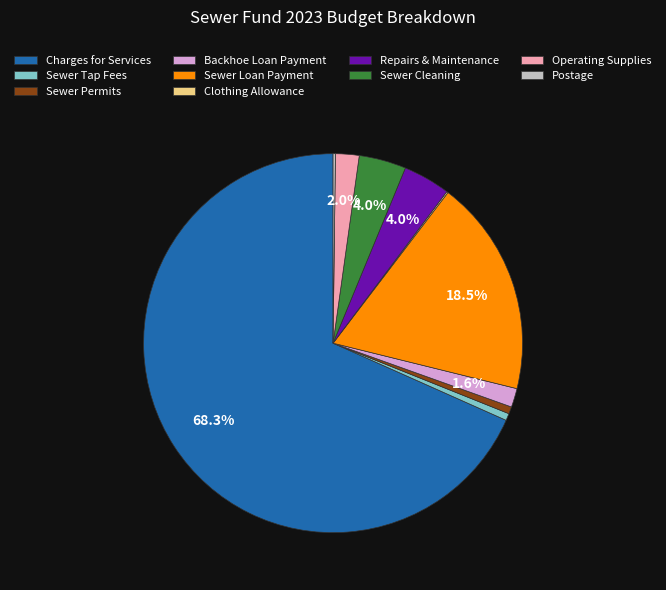

Which has a higher value, Sewer Permits or Sewer Cleaning?

Sewer Cleaning